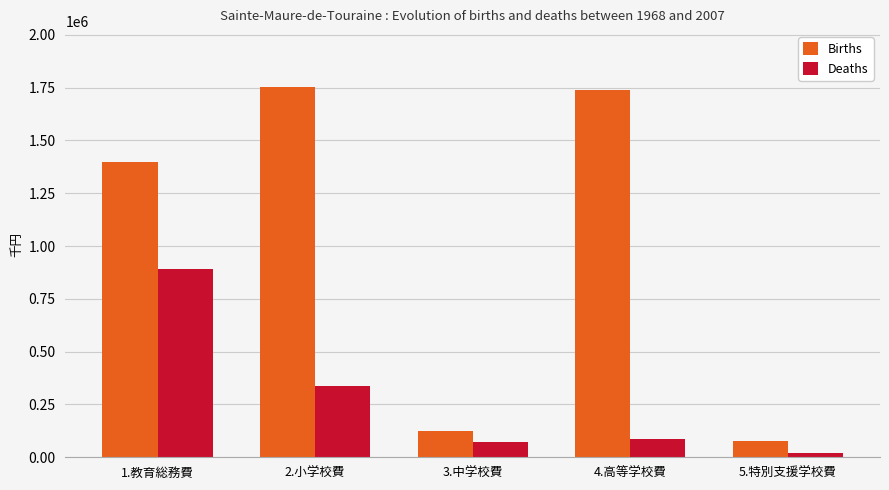

How many bars are there in each group?

2